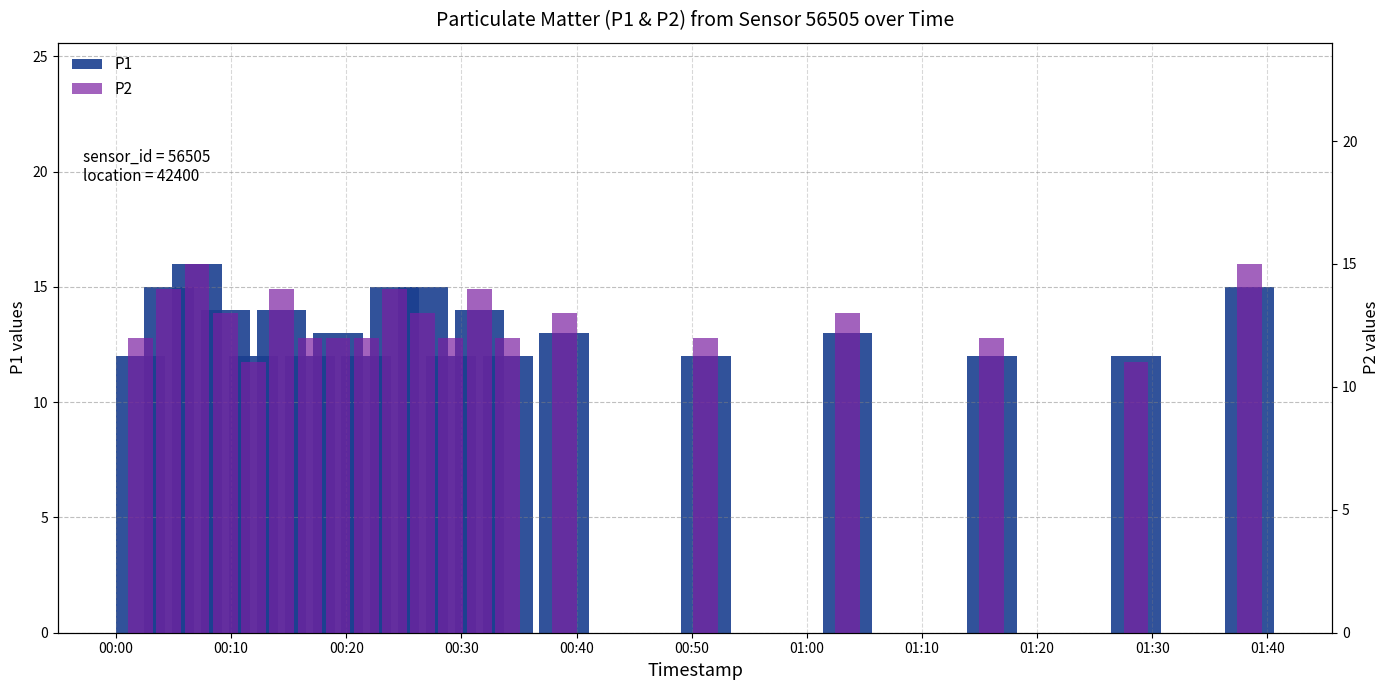

Count the P1 values in the range 12 to 15.

19